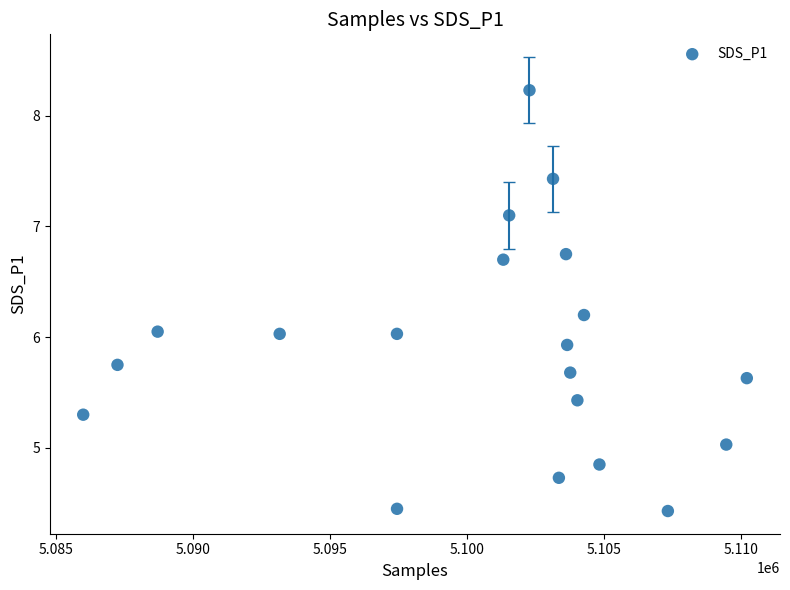

What is the range of Y values (max minus min)?

3.8